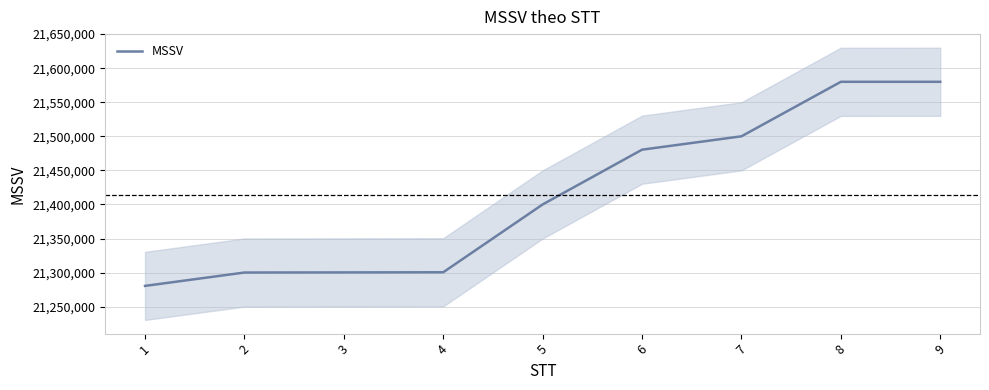

True or false: there are more than 1 points higher than both neighbors.

False